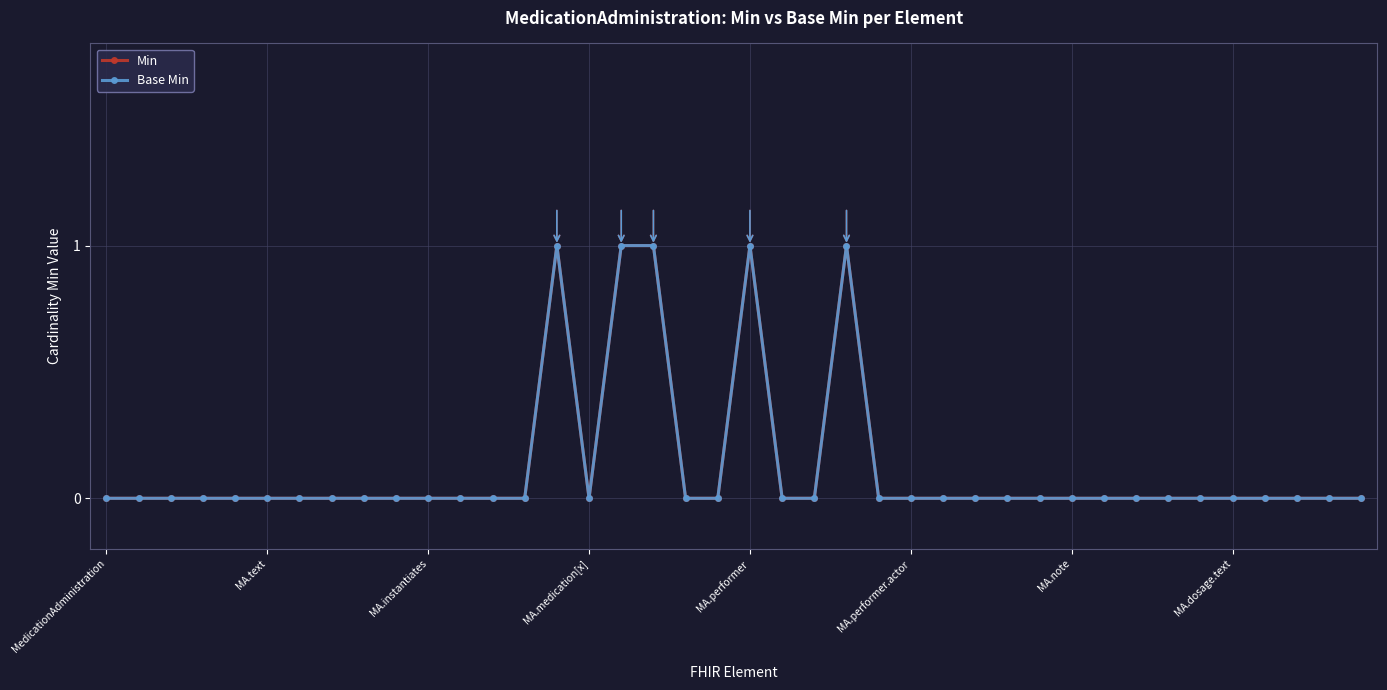

Does the chart have visible grid lines?

Yes